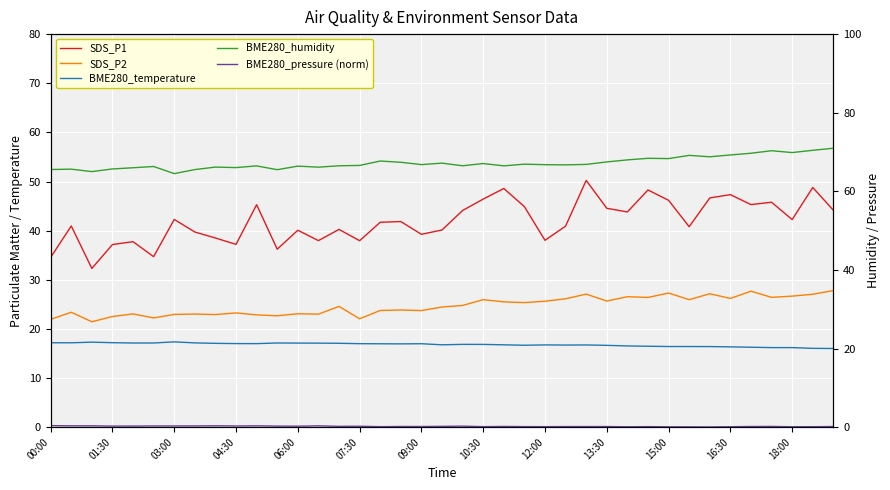

At how many categories does at least one series exceed 48?

39